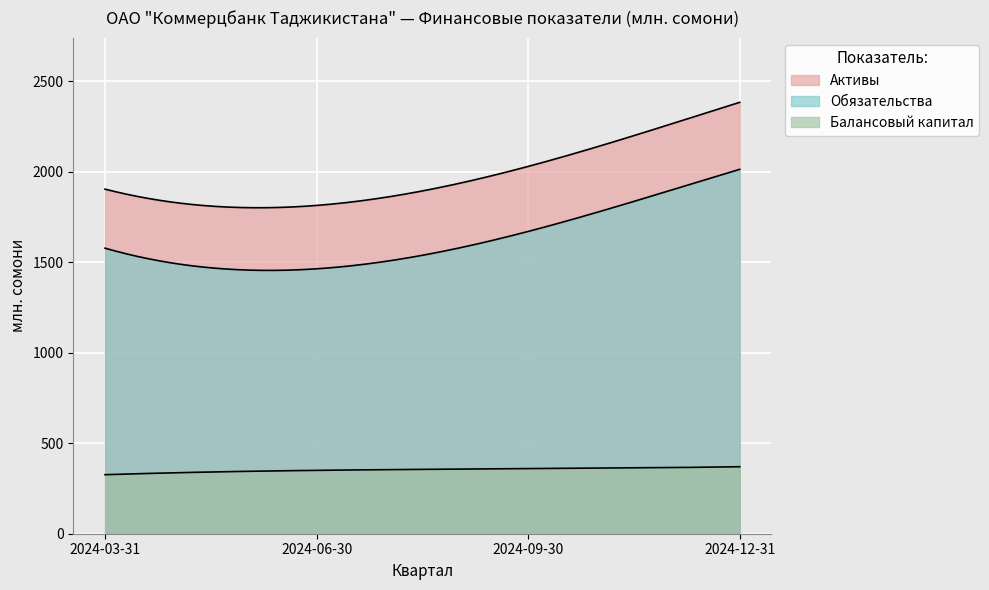

How many interior local valleys does the Активы series have?

1